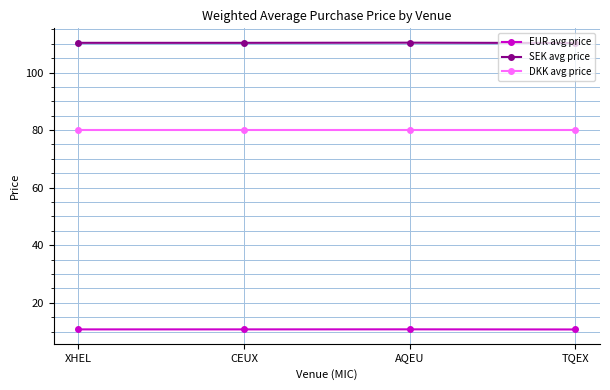

List the series in order of their peak value, lowest first.

EUR avg price, DKK avg price, SEK avg price